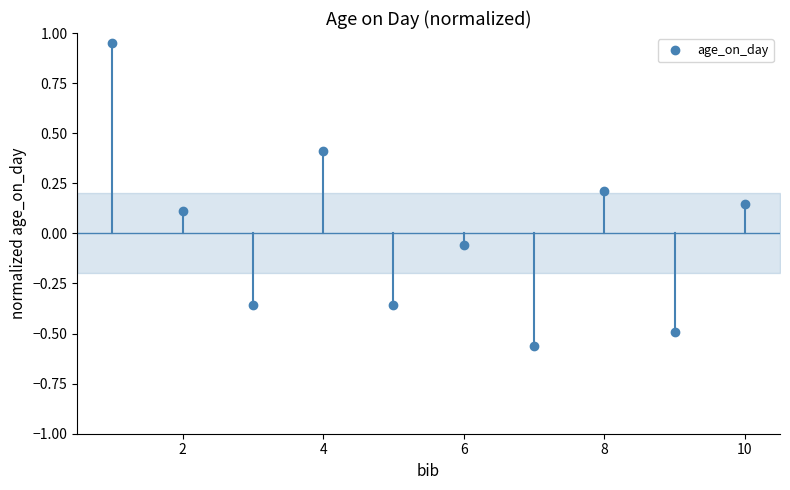

What is the difference between the maximum and minimum values?

1.5